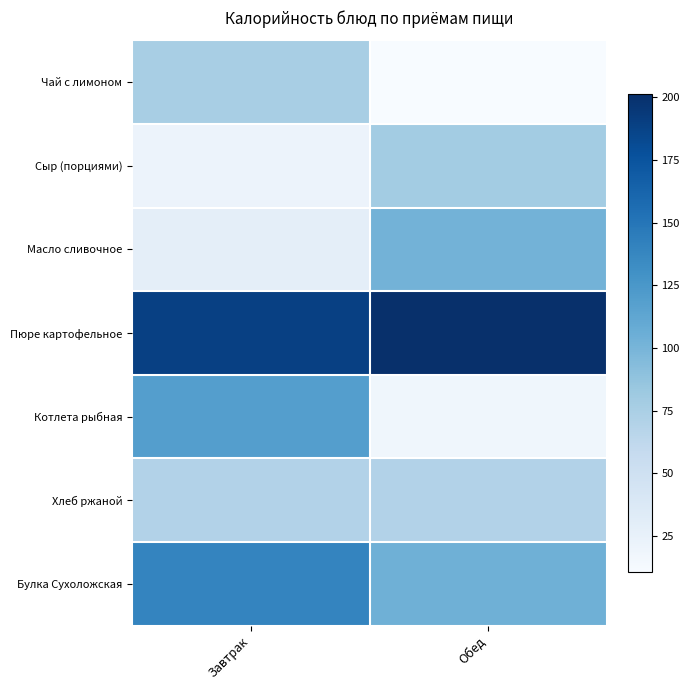

At Завтрак, list the series in order from largest to smallest.

Пюре картофельное, Булка Сухоложская, Котлета рыбная, Чай с лимоном, Хлеб ржаной, Масло сливочное, Сыр (порциями)